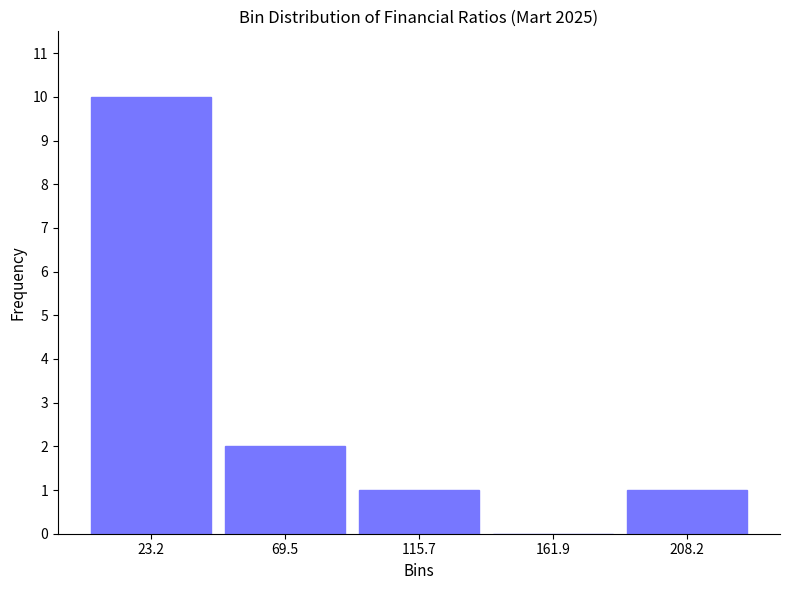

How tall is the bar that spans 0 to 45 on the x-axis? Neither the bar edges nor the heights are printed on the chart, so give them approximately, as read against the axes.

10